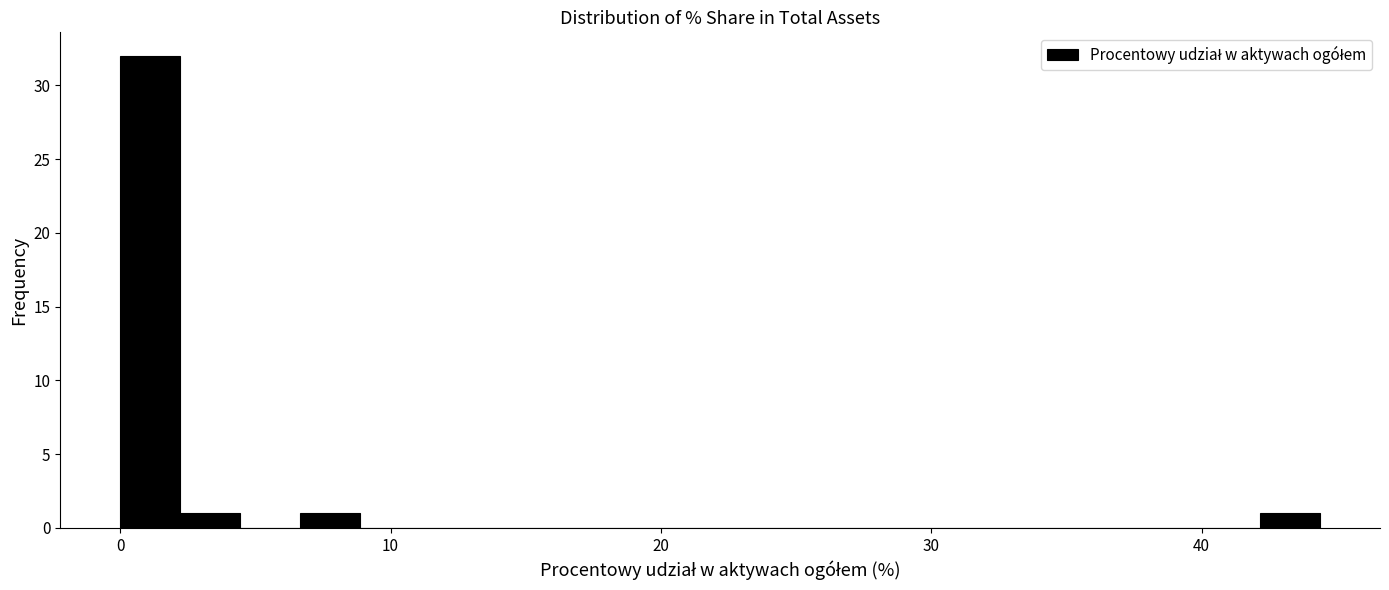

Around what value on the x-axis is the tallest bar? Give the approximate position of its centre, as read against the axis.

1